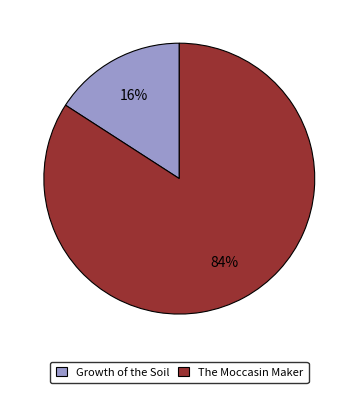

Combined, do Growth of the Soil and The Moccasin Maker account for over 50%?

Yes